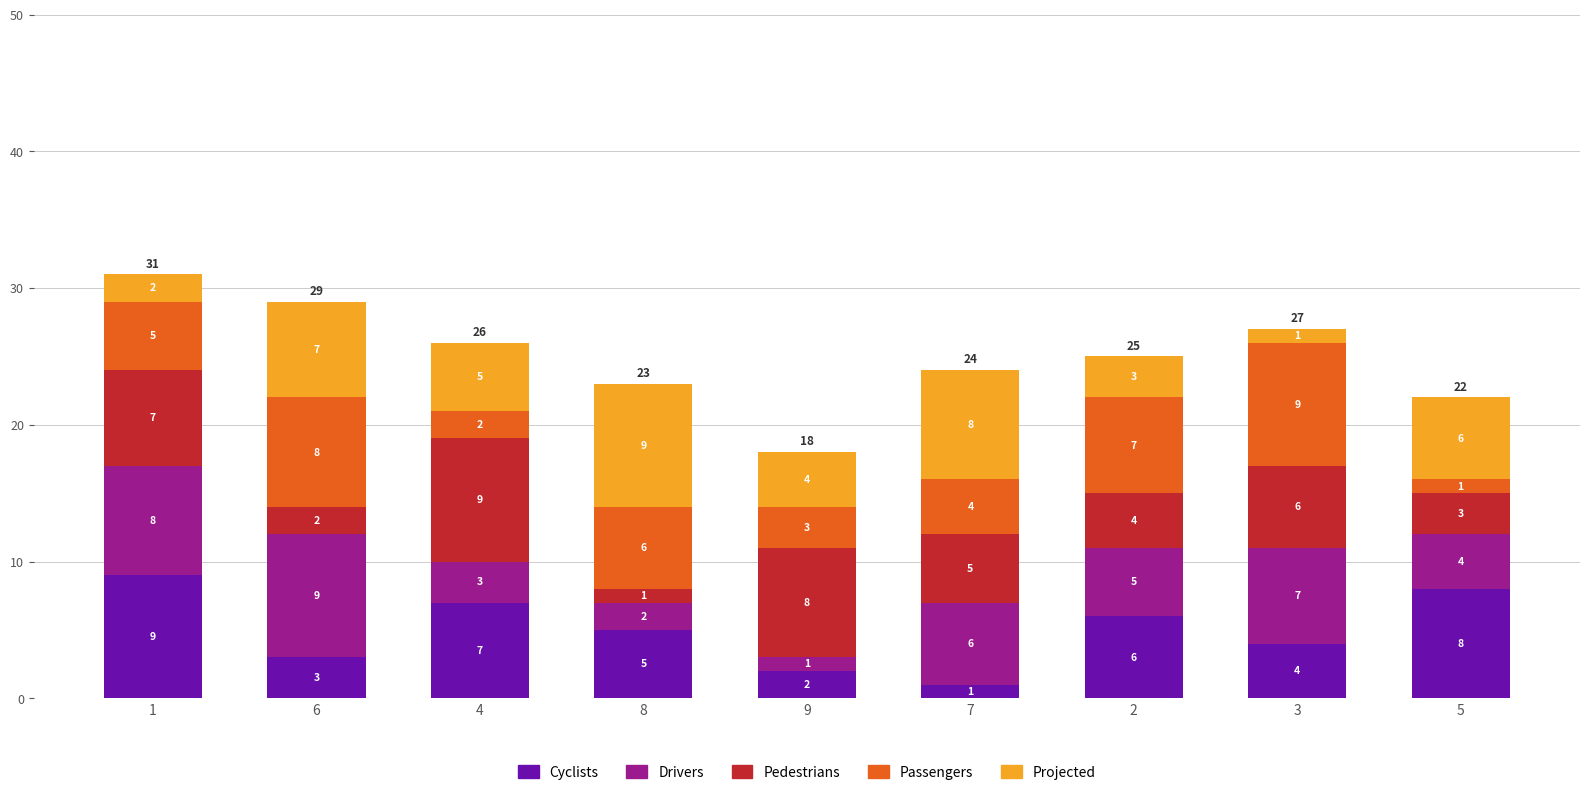

What is the highest value of the Cyclists series?

9